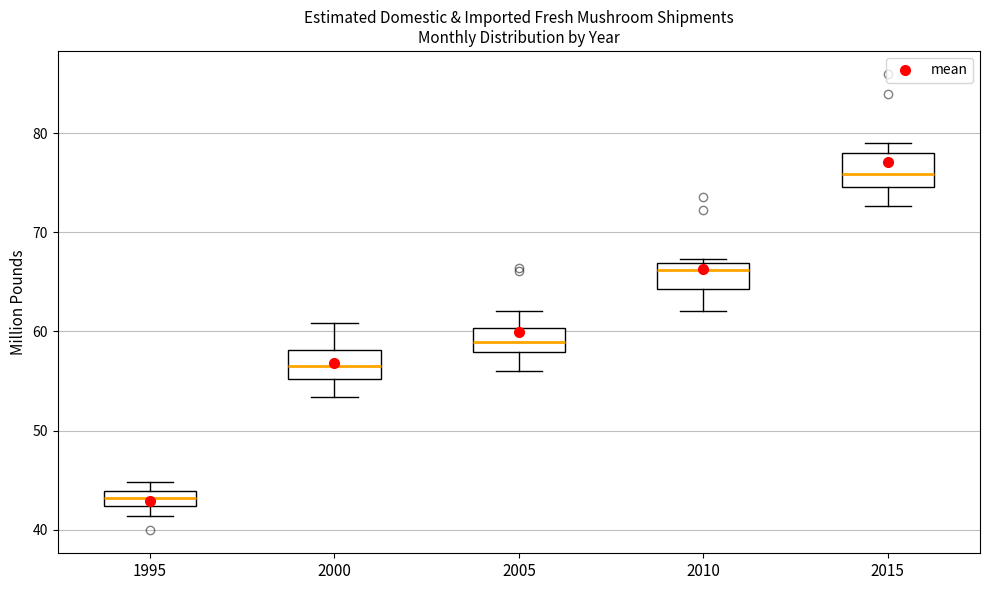

Where is the upper edge of the box at x = 1995 on the y-axis? The values are not printed on the chart, so give them approximately, as read against the axis.

44